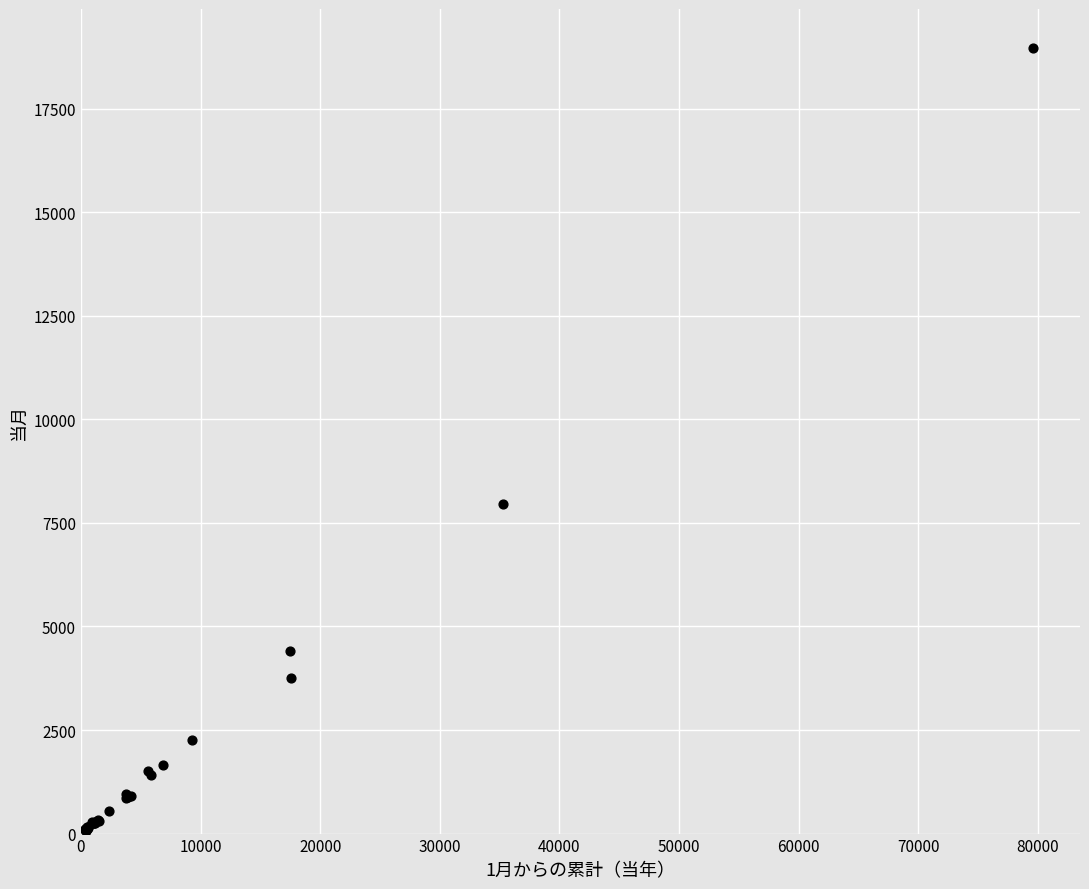

What Y value in the scatter plot is closest to 9513?

7946